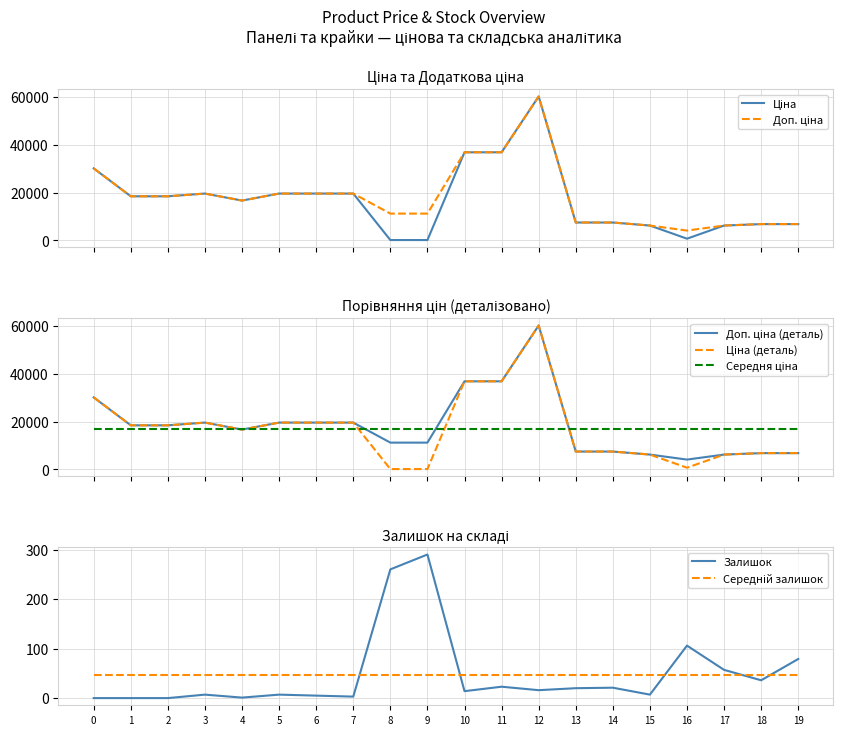

The value of Залишок at 1 is 0.0. True or false?

True